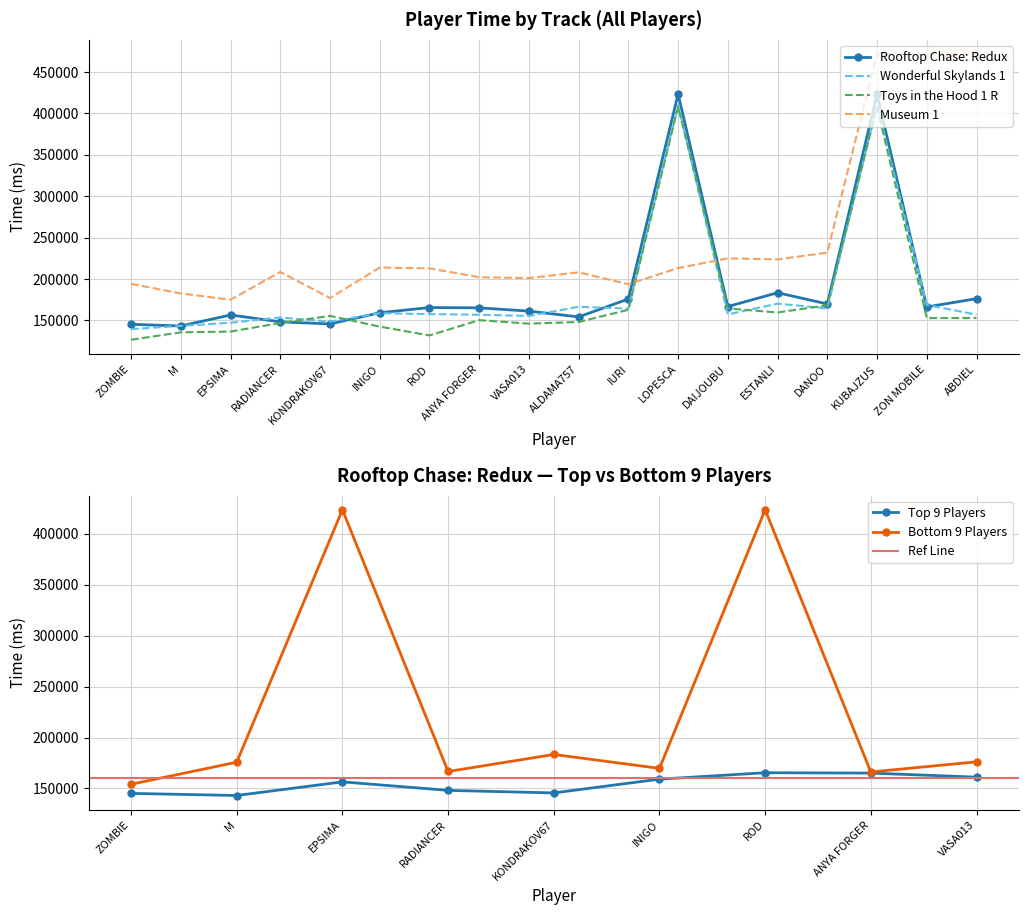

In Museum 1, how many points are higher than both neighbors (excluding endpoints)?

4